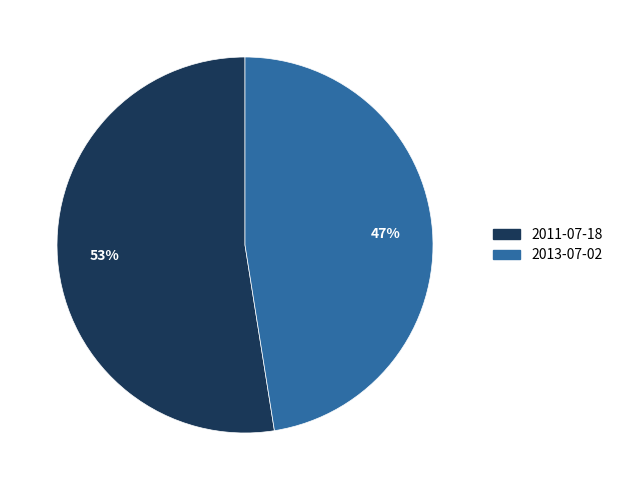

Which category accounts for the majority?

2011-07-18